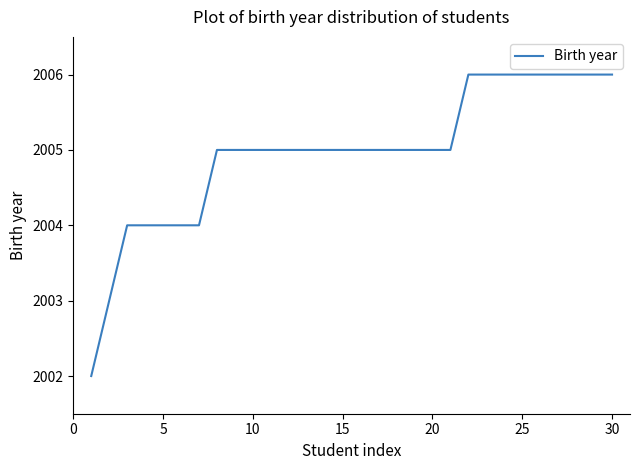

What is the difference between the maximum and minimum values?

4